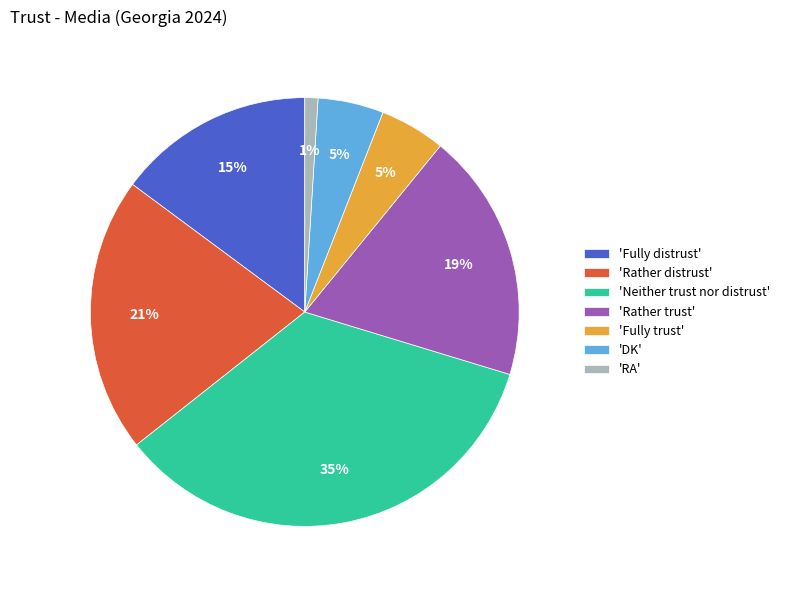

What percentage is the 'Fully trust' slice, to the nearest percent?

5%